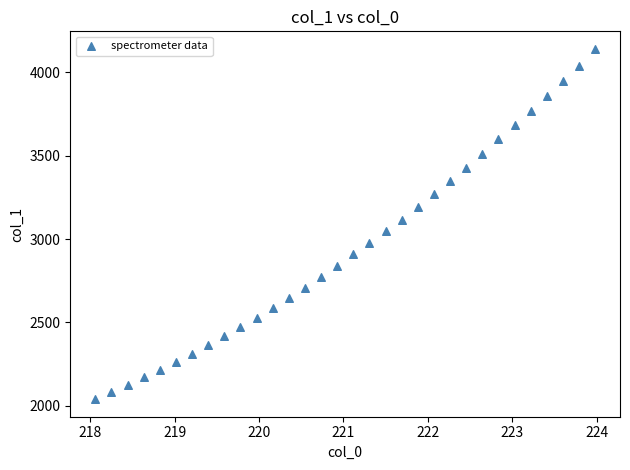

What is the range of X values (max minus min)?

5.9